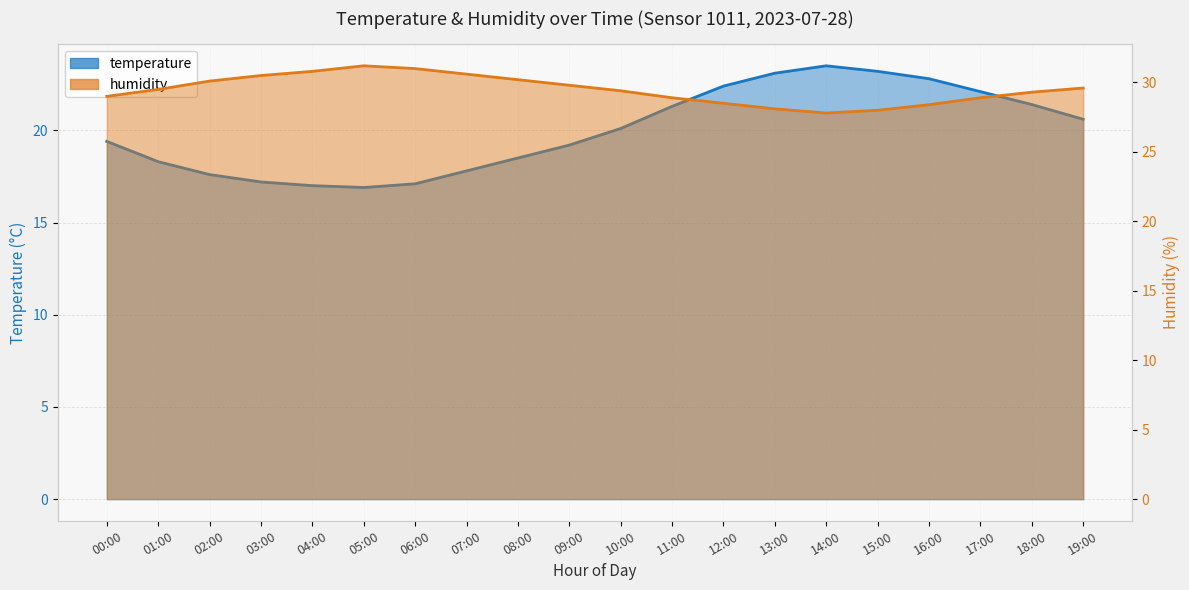

What is the sum of all temperature values?

399.5